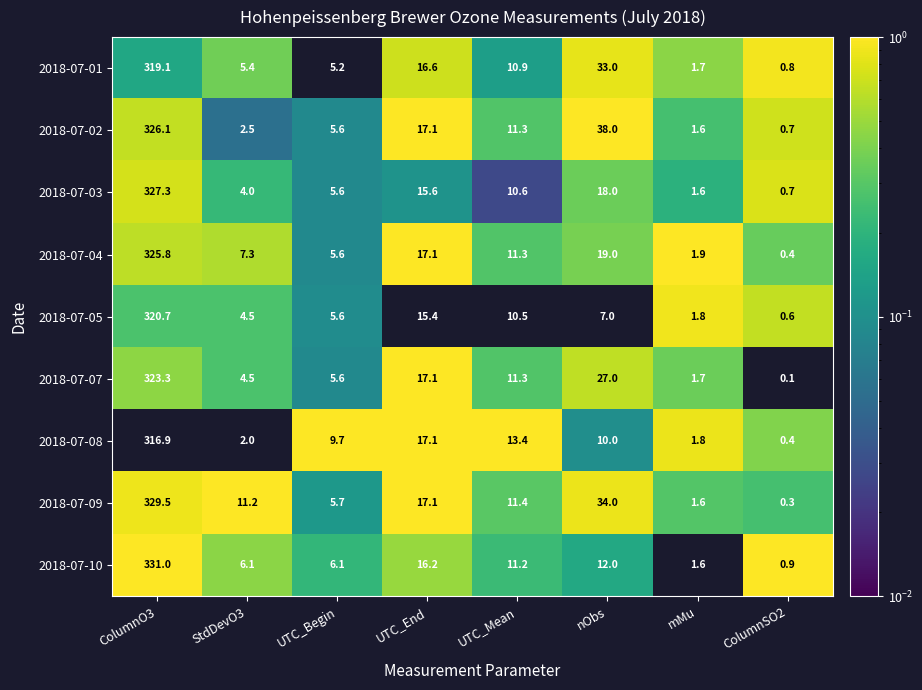

What is the difference between the maximum and minimum values in the 2018-07-01 series?

318.3